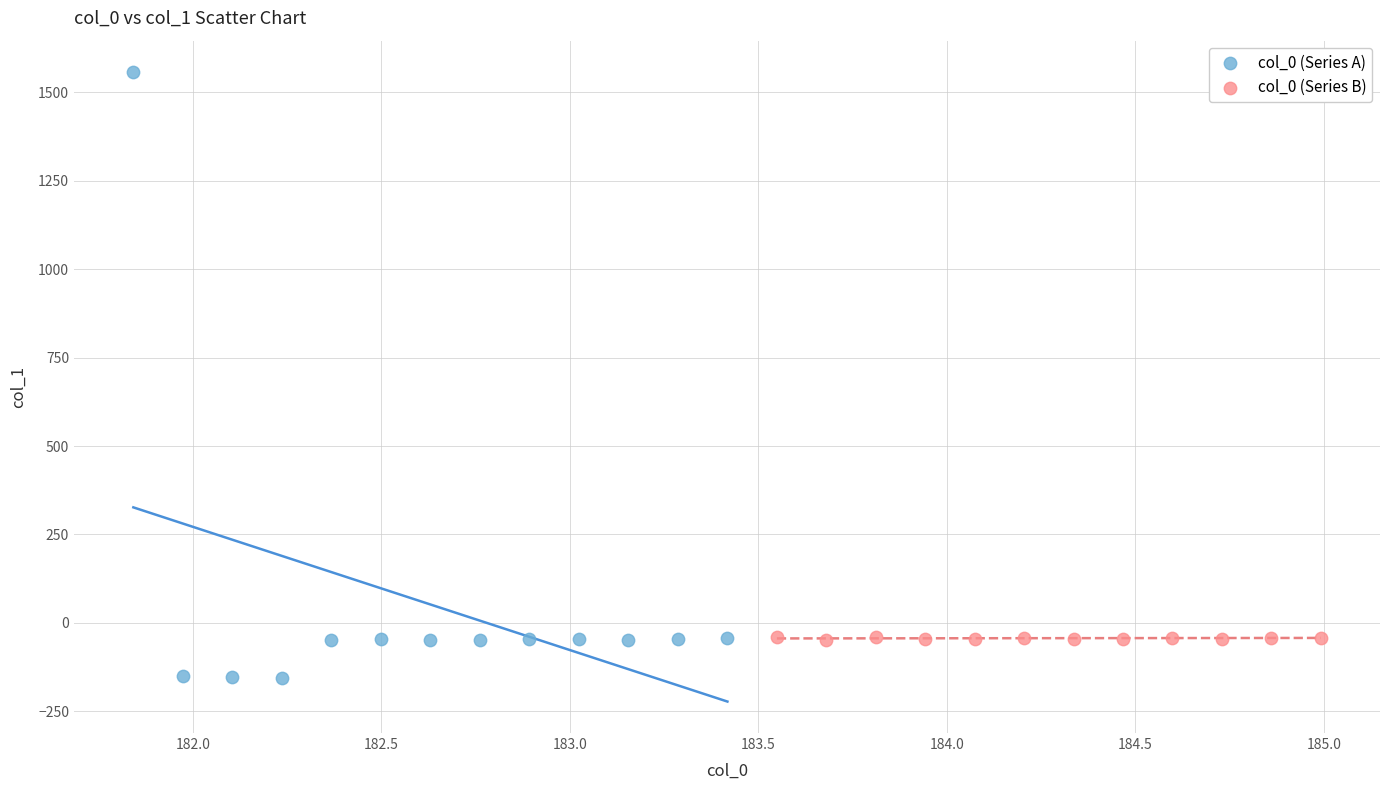

Which series reaches the maximum Y coordinate?

col_0 (Series A)